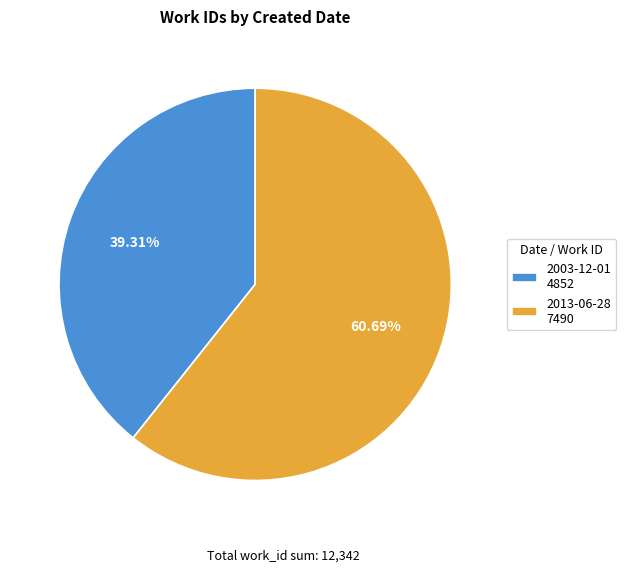

What is the ratio of the value at 2003-12-01 to the value at 2013-06-28?

0.6